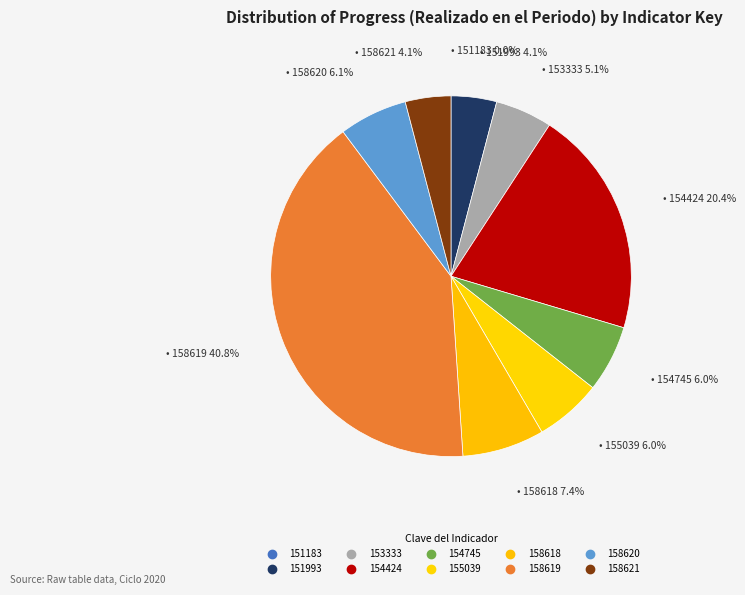

What percentage do 155039 and 158618 together represent?

13.3%